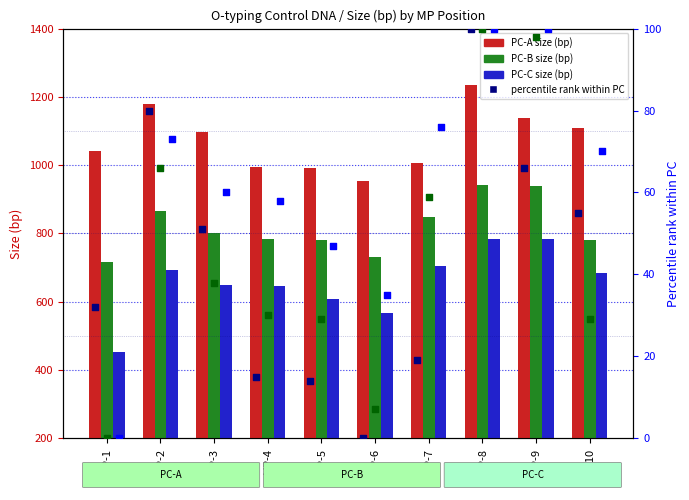

At how many categories does at least one series exceed 98?

10